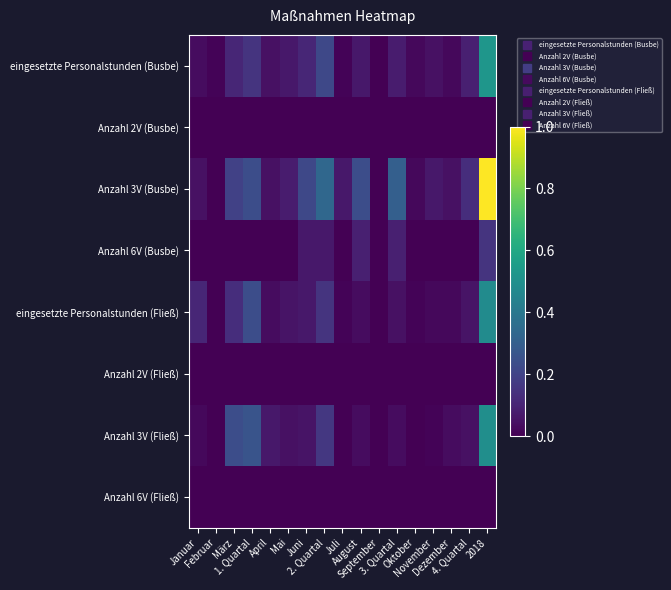

Count the number of categories in the chart.

17